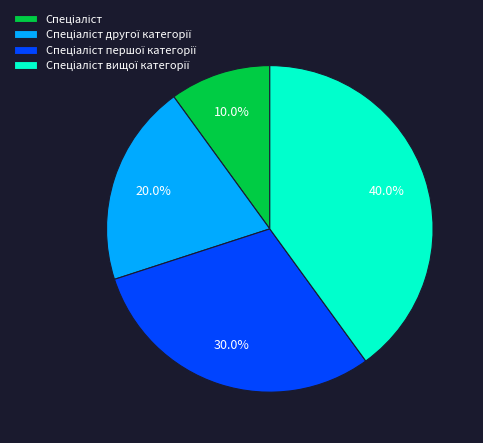

How many slices are in this pie chart?

4